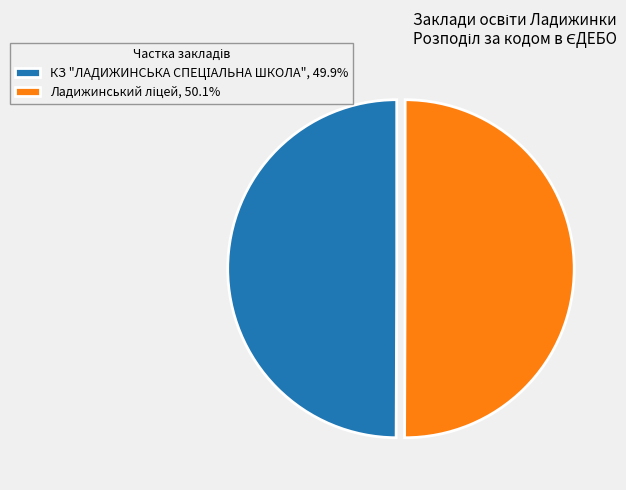

Approximately how many times larger is the value at КЗ "ЛАДИЖИНСЬКА СПЕЦІАЛЬНА ШКОЛА" compared to Ладижинський ліцей?

1.0